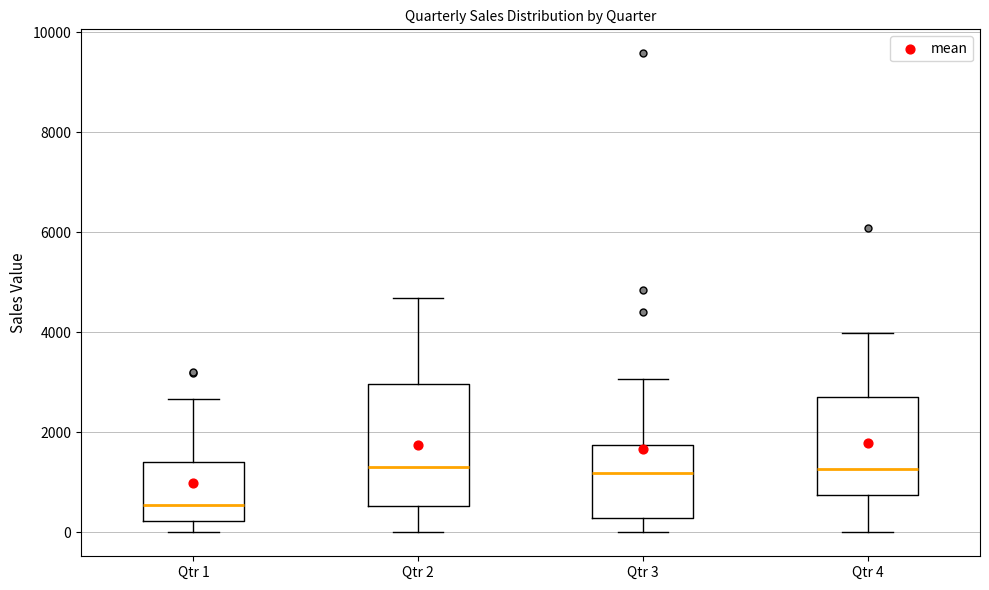

Which box has the lowest median line?

Qtr 1